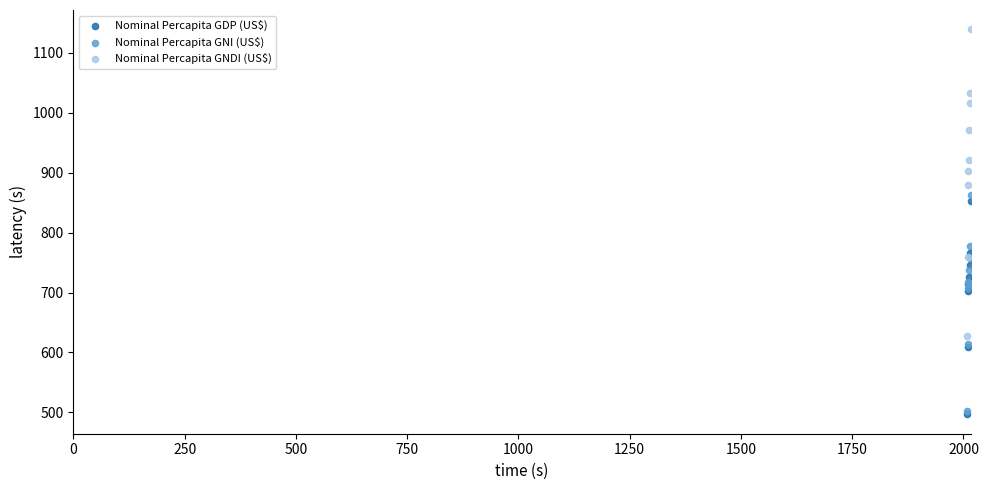

Which series reaches the minimum Y coordinate?

Nominal Percapita GDP (US$)